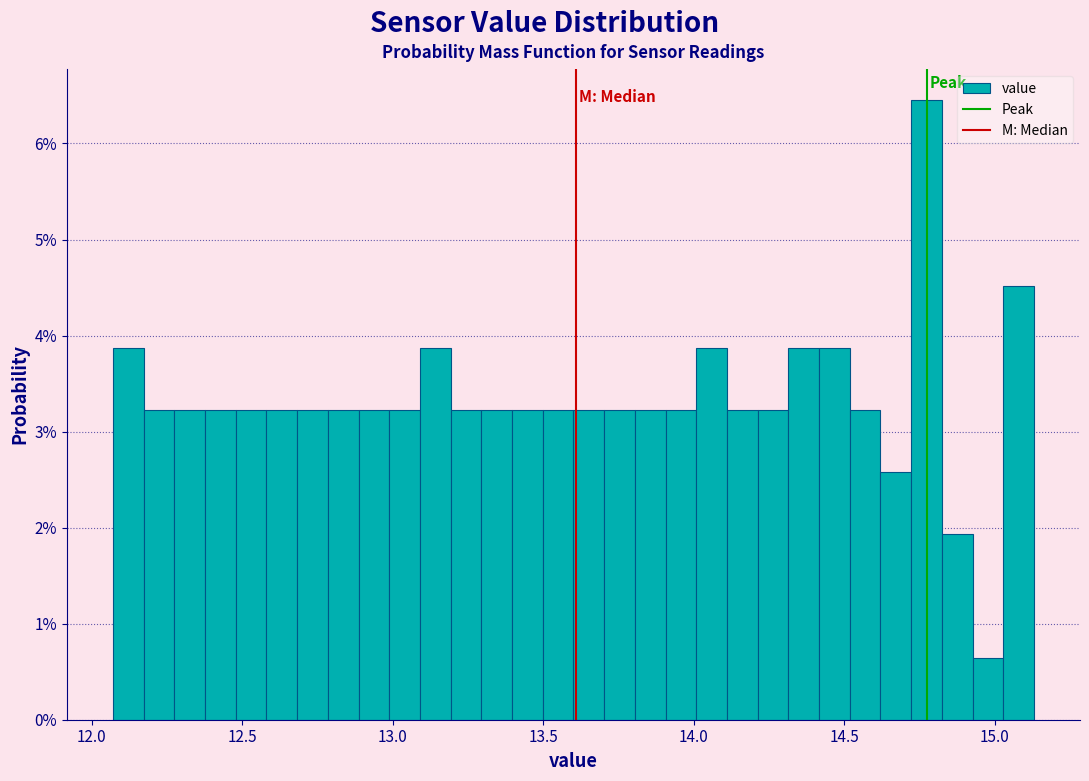

Around what value on the x-axis is the tallest bar? Give the approximate position of its centre, as read against the axis.

14.75